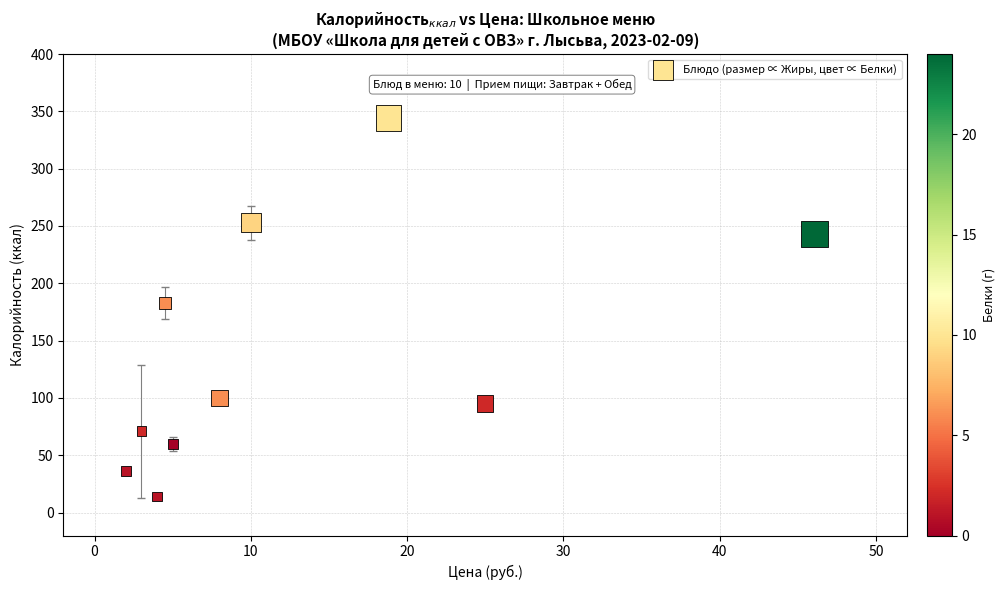

What is the range of Y values (max minus min)?

330